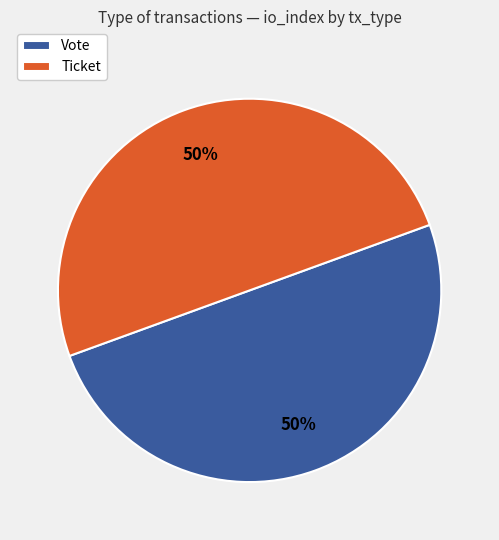

Is it true that Ticket is 41% of the pie?

False